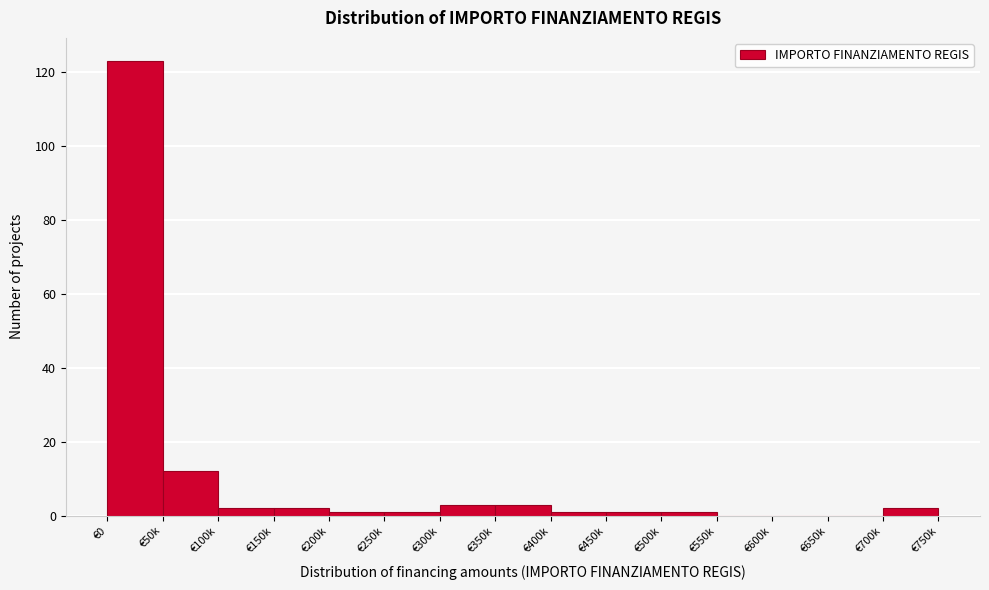

Reading left to right, what are all the values shown in this chart?

€0=123	€50k=12	€100k=2	€150k=2	€200k=1	€250k=1	€300k=3	€350k=3	€400k=1	€450k=1	€500k=1	€550k=0	€600k=0	€650k=0	€700k=2